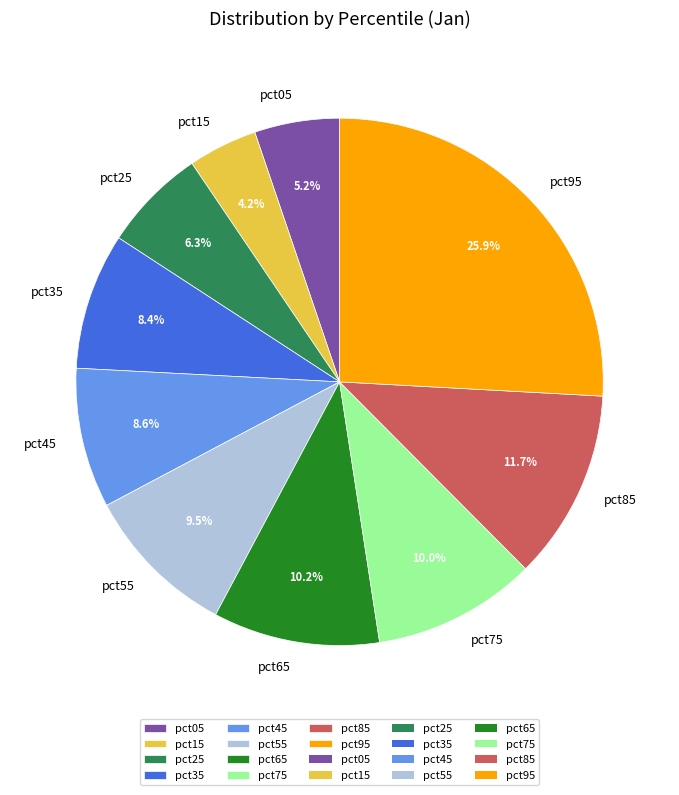

To the nearest percent, what percentage of the pie is pct35?

8%